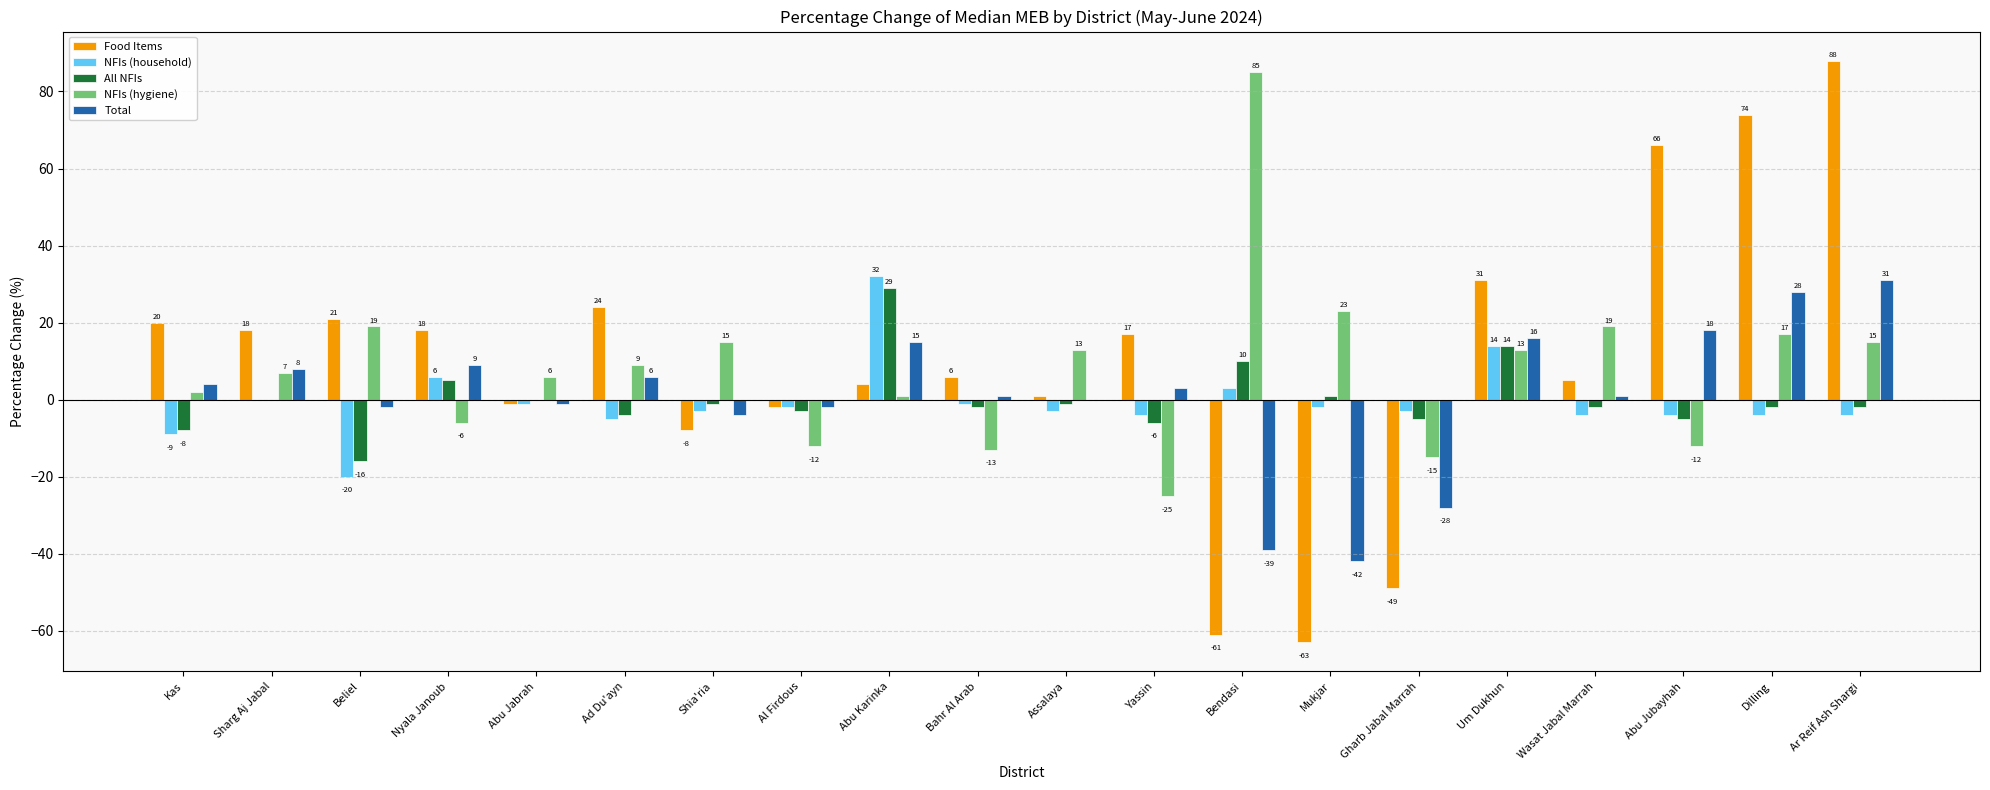

What is the sum of the NFIs (household) values at Abu Jabrah and Abu Karinka?

31